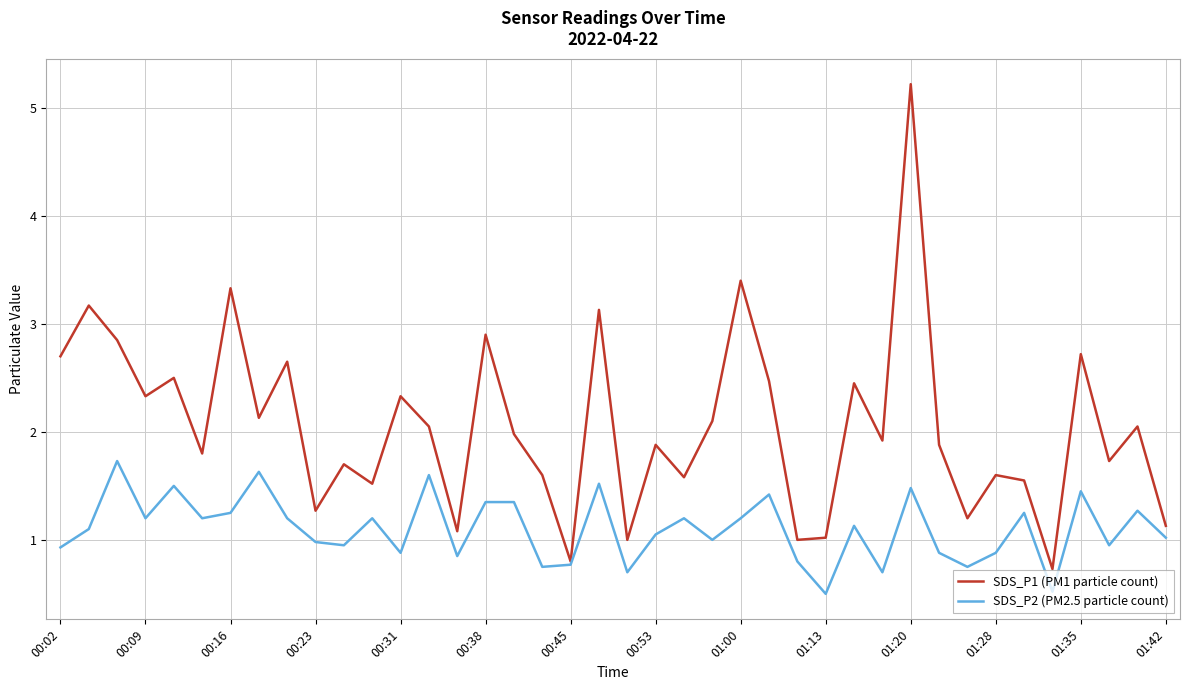

Which series has the widest spread of values?

SDS_P1 (PM1 particle count)